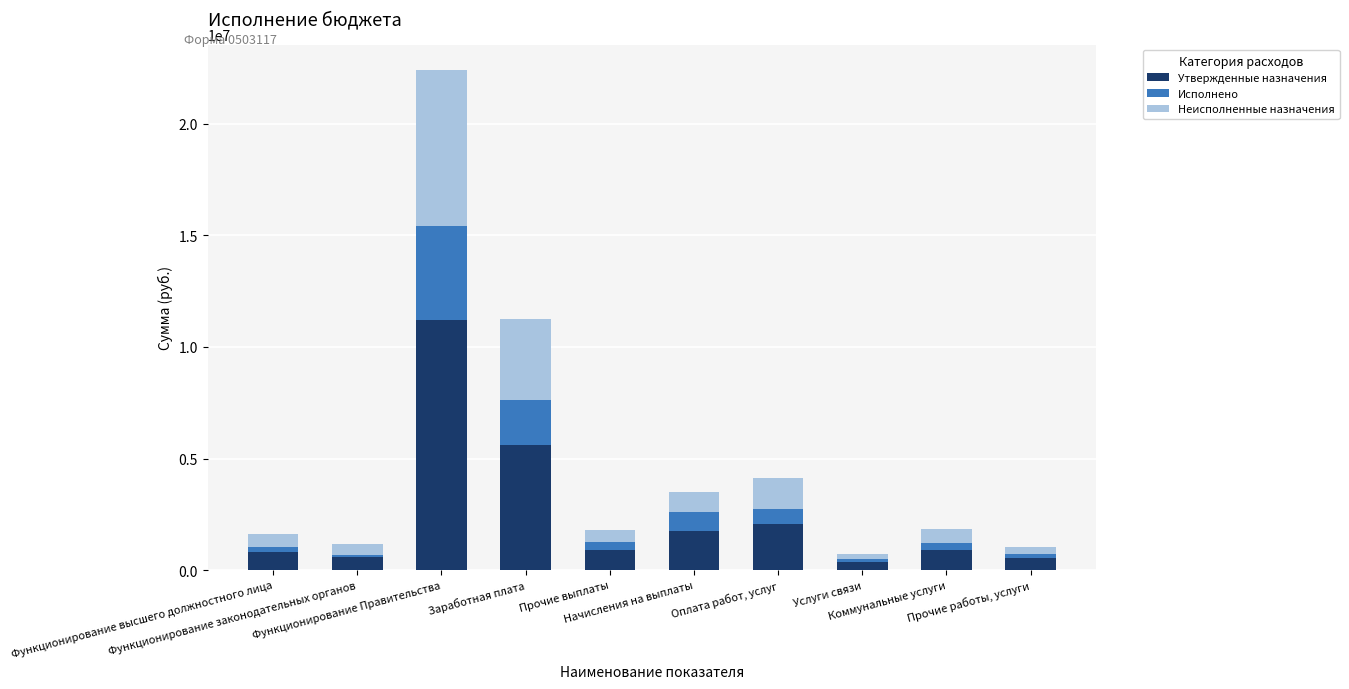

What is the difference between the second highest and second lowest values in the Утвержденные назначения series?

5090200.0